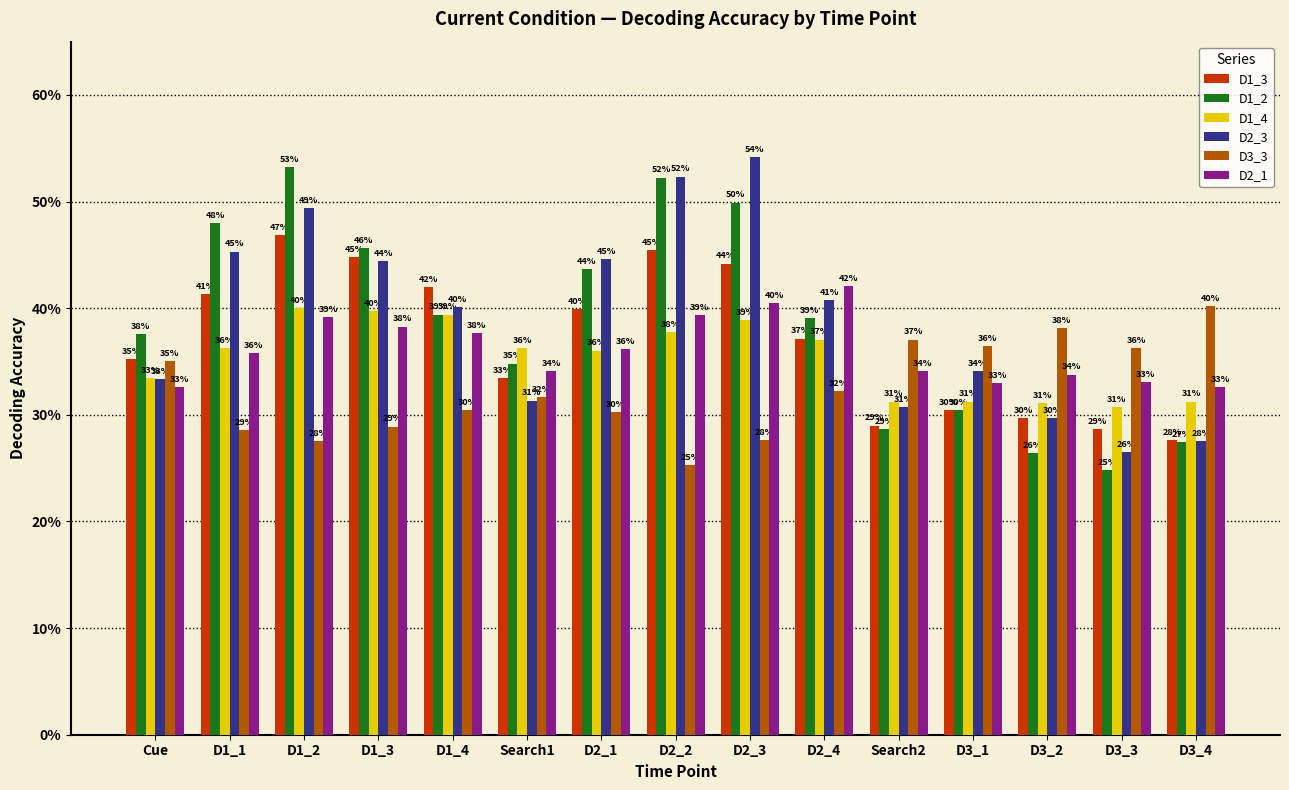

What are all the series names shown in the legend?

D1_3, D1_2, D1_4, D2_3, D3_3, D2_1